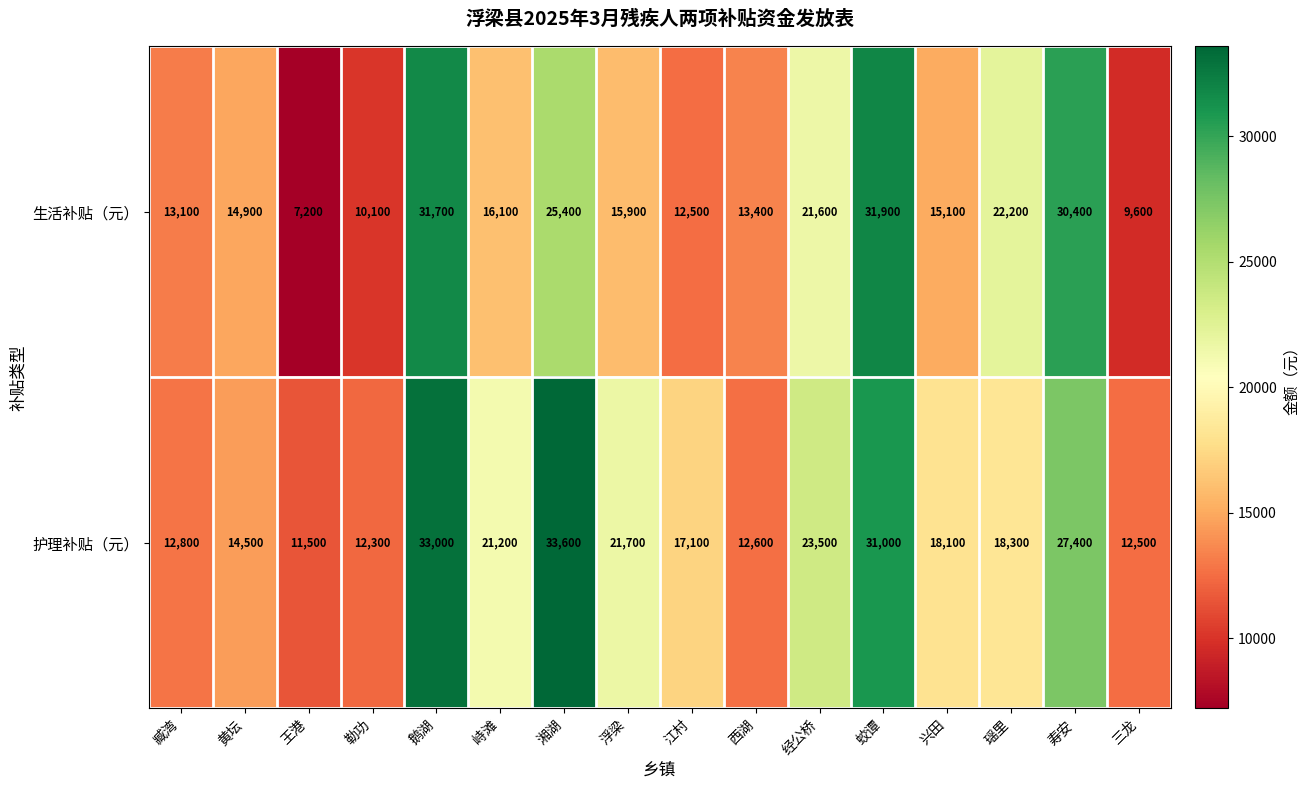

At 湘湖, list the series in order from largest to smallest.

护理补贴（元）, 生活补贴（元）